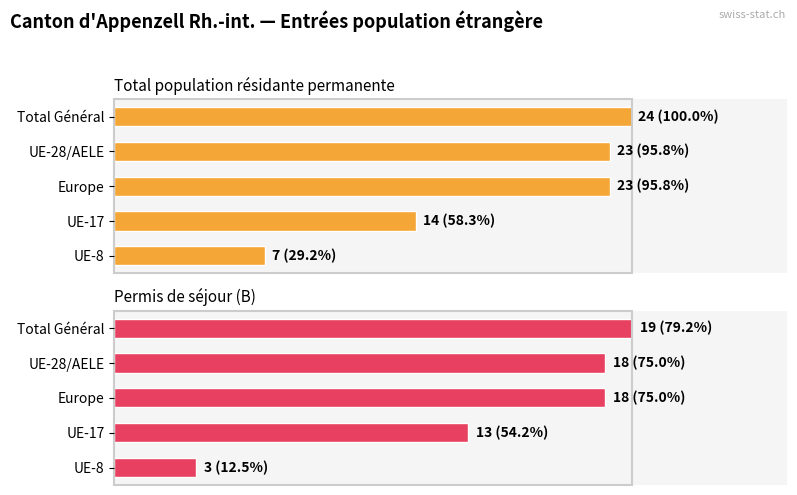

Which series has the largest range (max minus min)?

Total population résidante permanente